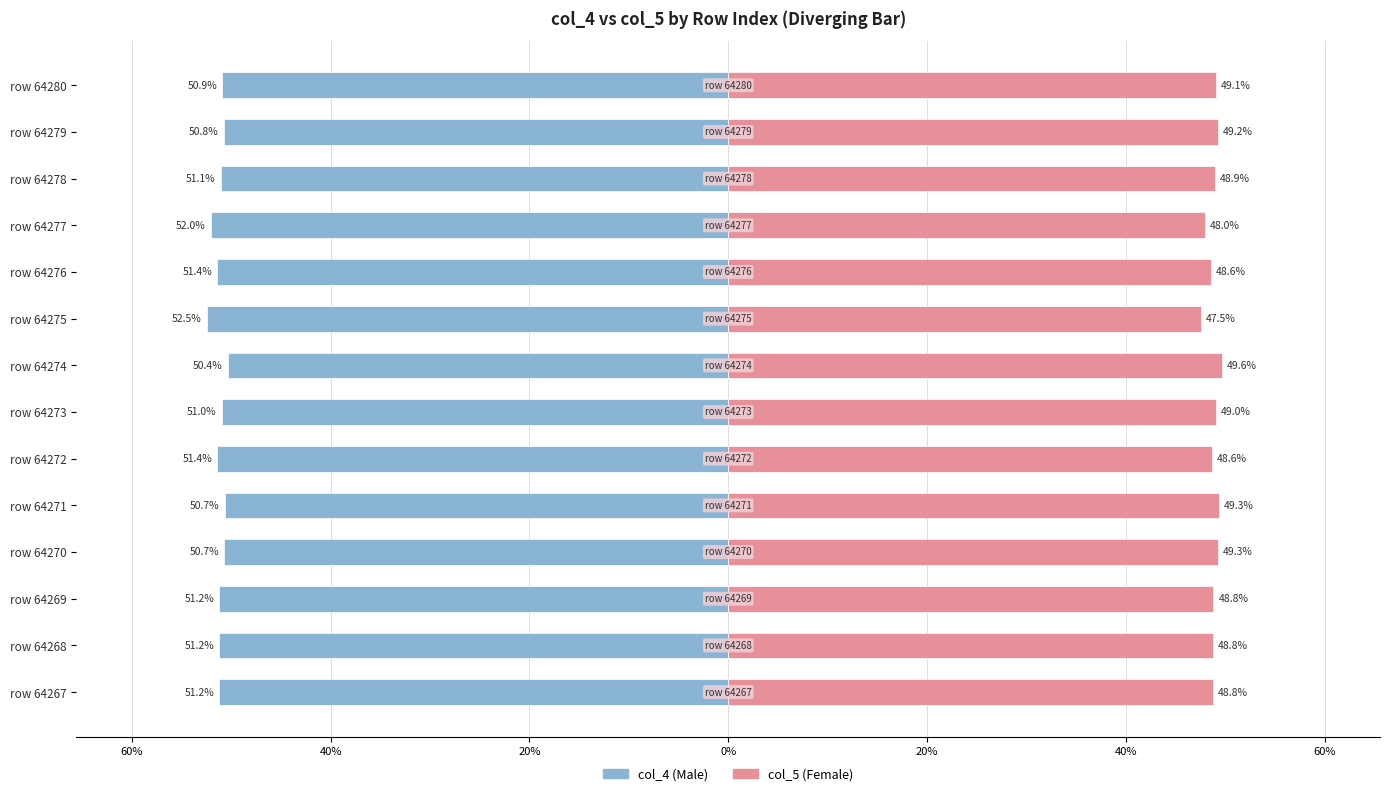

True or false: col_4 (Male) has a value of -30.6 at row 64279.

False